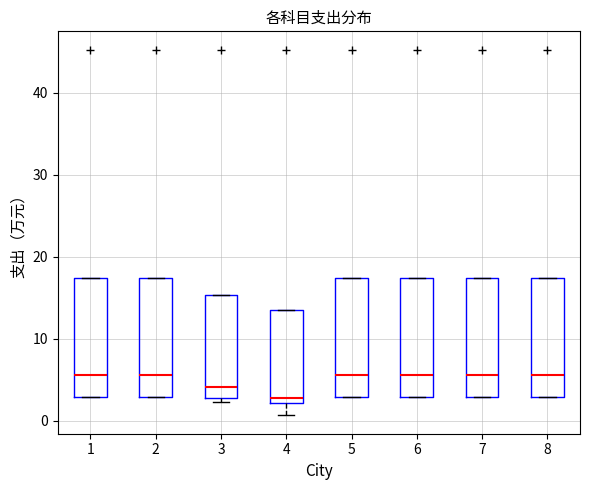

Reading left to right, transcribe this box plot: for each box, give where its median line is, the range the box spans, and where its two whiskers end, as read against the y-axis. The values are not printed on the chart, so give them approximately, as read against the axis.

1: median 6, box 3 to 17, whiskers 3 to 17
2: median 6, box 3 to 17, whiskers 3 to 17
3: median 4, box 3 to 15, whiskers 2 to 15
4: median 3, box 2 to 13, whiskers 1 to 13
5: median 6, box 3 to 17, whiskers 3 to 17
6: median 6, box 3 to 17, whiskers 3 to 17
7: median 6, box 3 to 17, whiskers 3 to 17
8: median 6, box 3 to 17, whiskers 3 to 17